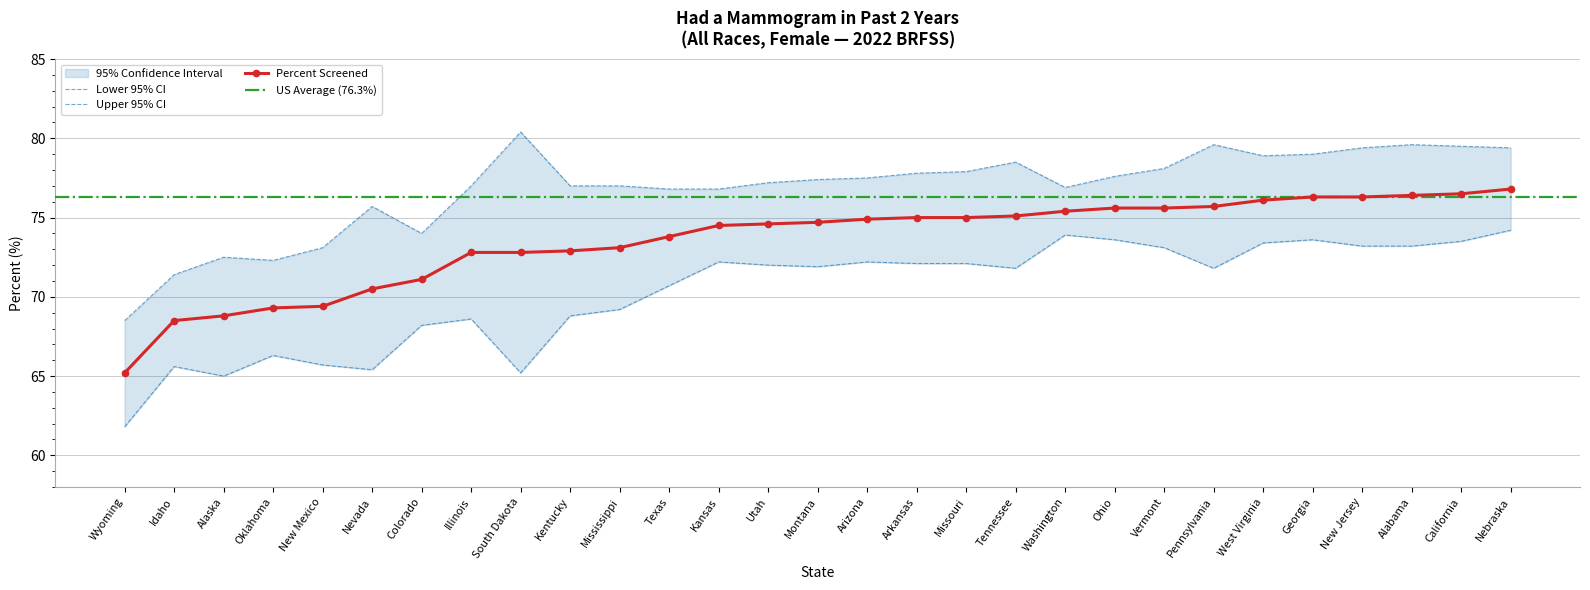

Is it true that Upper CI equals 118.7 at West Virginia?

False